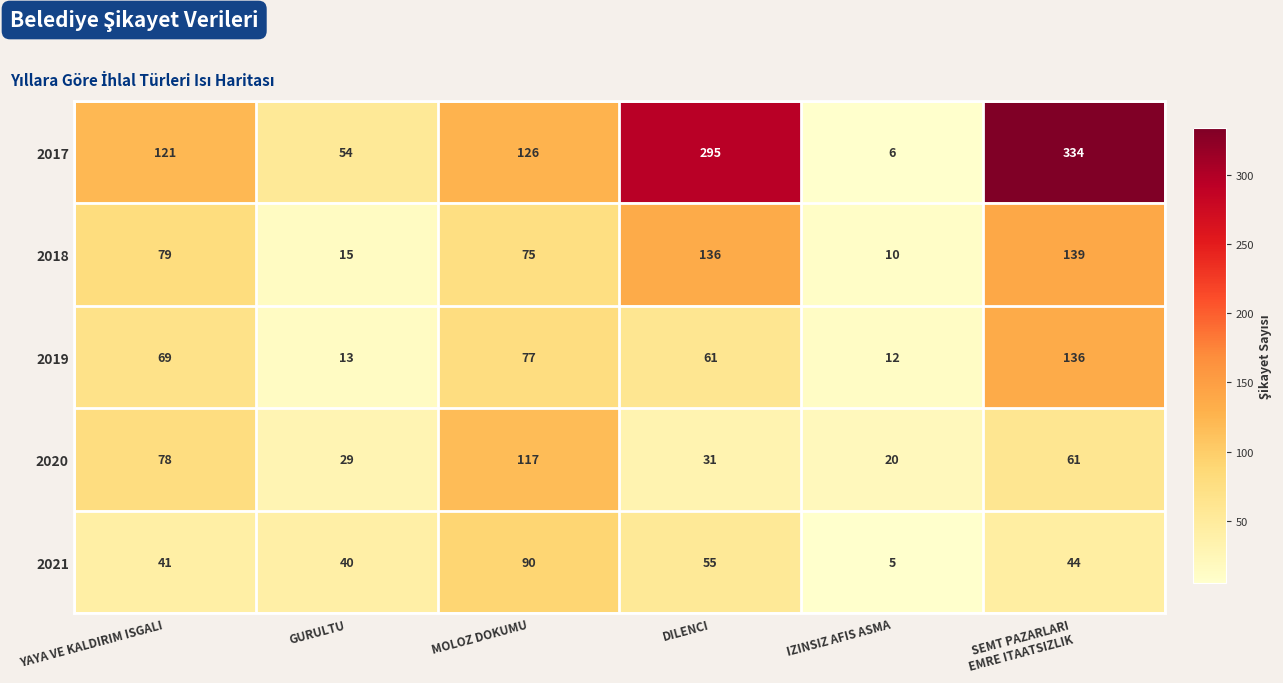

Rank the series by their maximum value, from highest to lowest.

2017, 2018, 2019, 2020, 2021